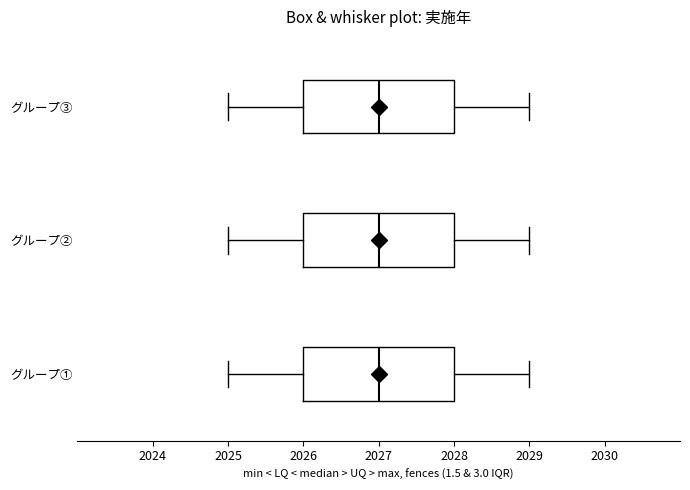

Reading bottom to top, read every box against the x-axis: the position of its median line, the range the box covers, and the ends of its whiskers. The values are not printed on the chart, so give them approximately, as read against the axis.

グループ①: median 2027, box 2026 to 2028, whiskers 2025 to 2029
グループ②: median 2027, box 2026 to 2028, whiskers 2025 to 2029
グループ③: median 2027, box 2026 to 2028, whiskers 2025 to 2029